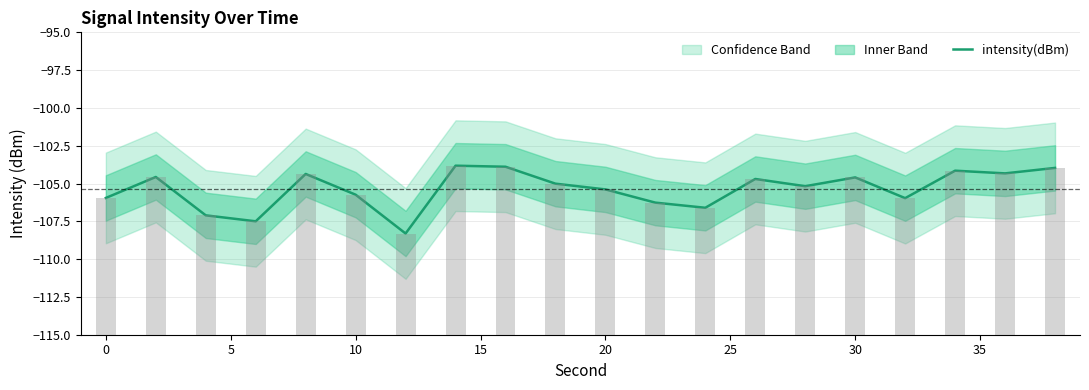

What is the difference between the second highest and second lowest values?

3.6